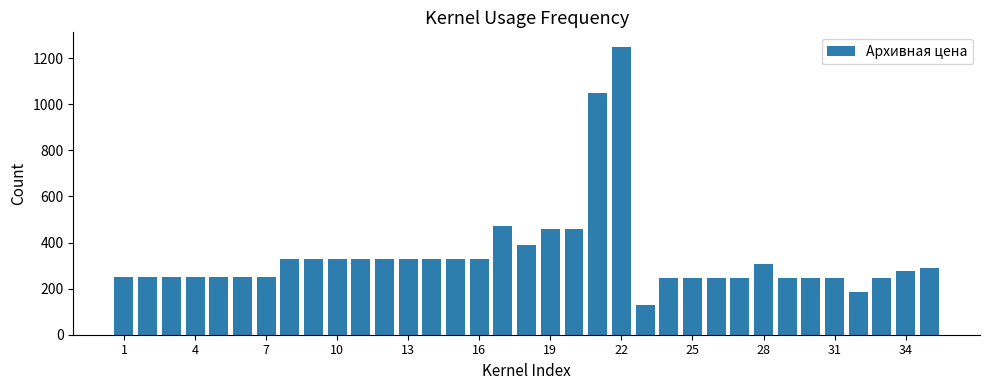

What is the greatest value displayed?

1250